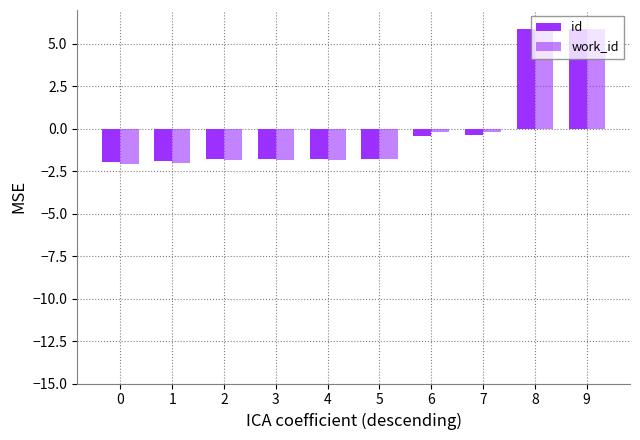

Which category has the highest value across all series?

9